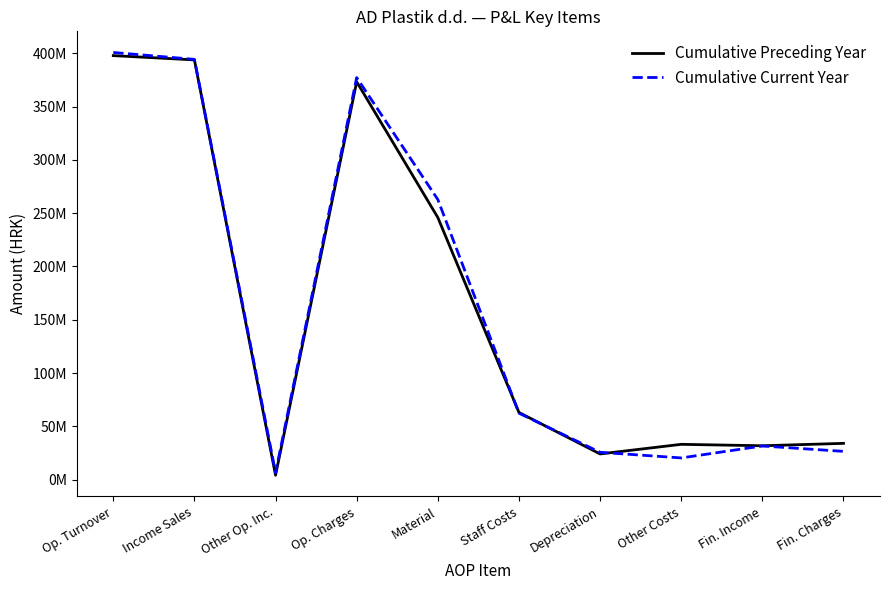

What are all the series names shown in the legend?

Cumulative Preceding Year, Cumulative Current Year